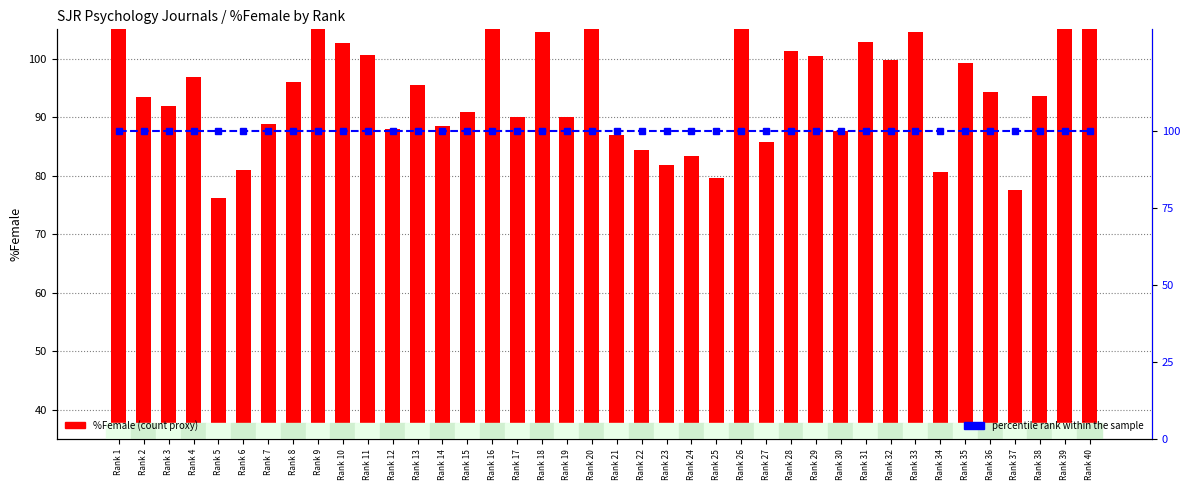

At which category does the chart reach its peak across all series?

Rank 1